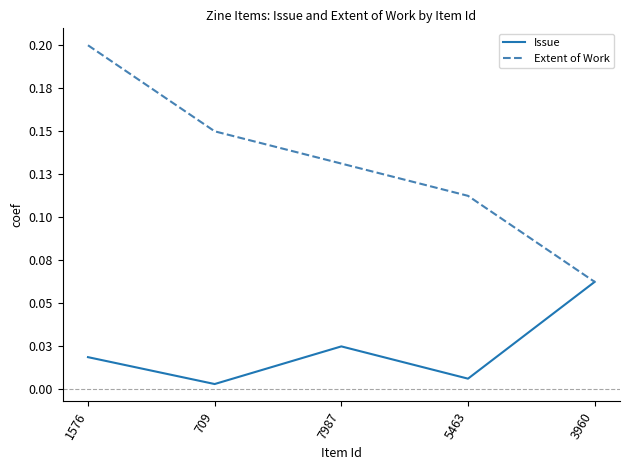

Is the value of Extent of Work at 709 greater than the value of Issue at 709?

Yes